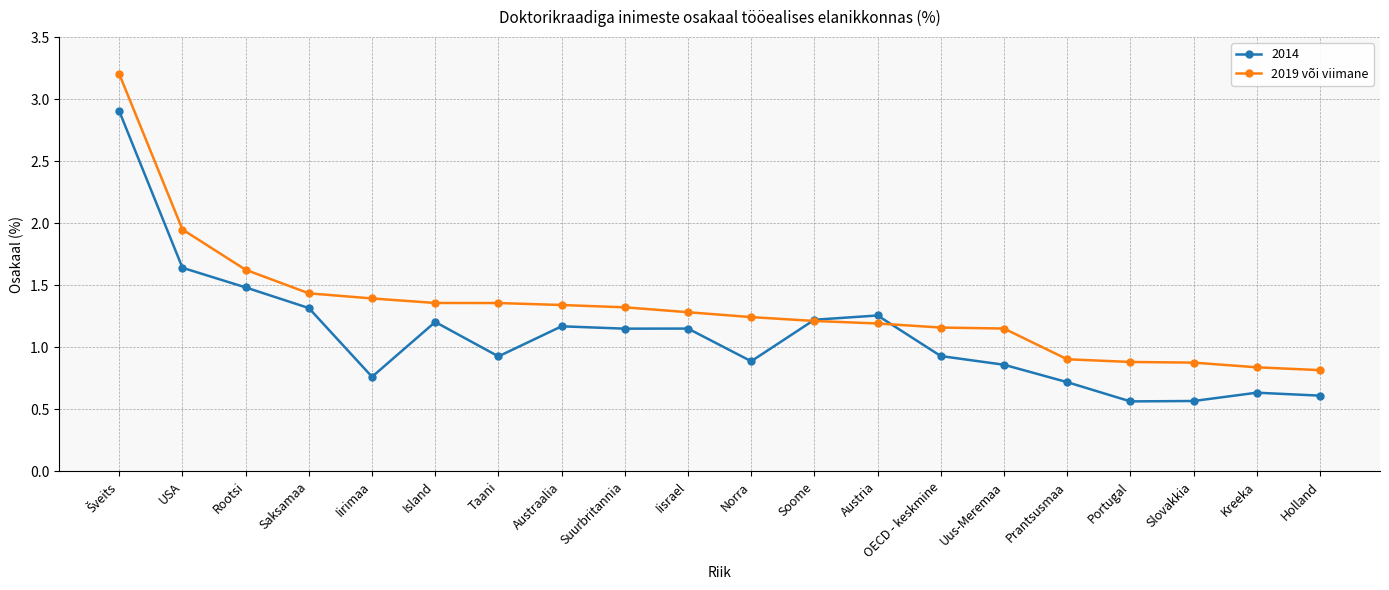

The value of 2019 või viimane at Taani is 1.4. True or false?

True